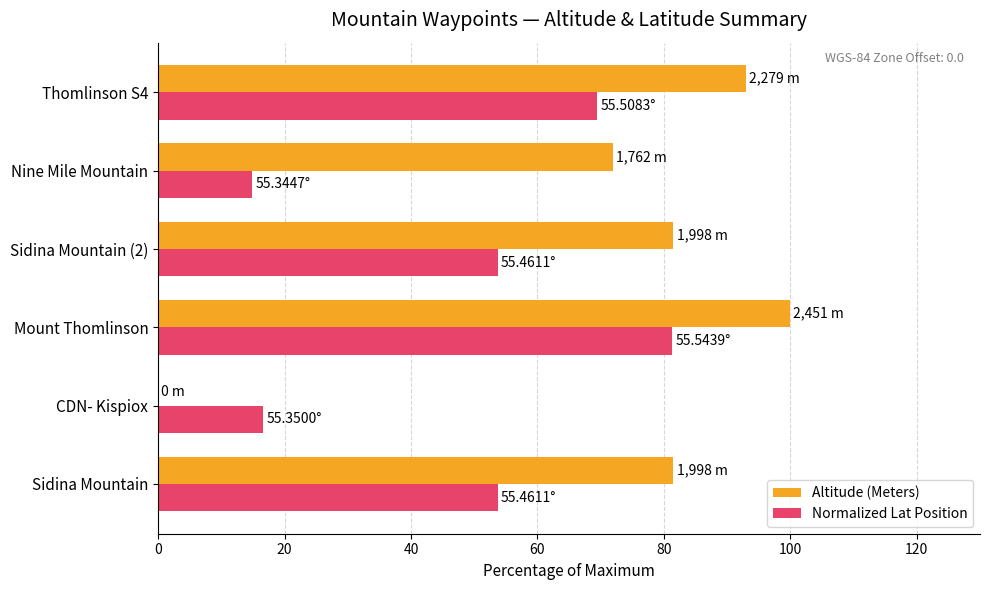

What are all the series names shown in the legend?

Altitude (Meters), Normalized Lat Position